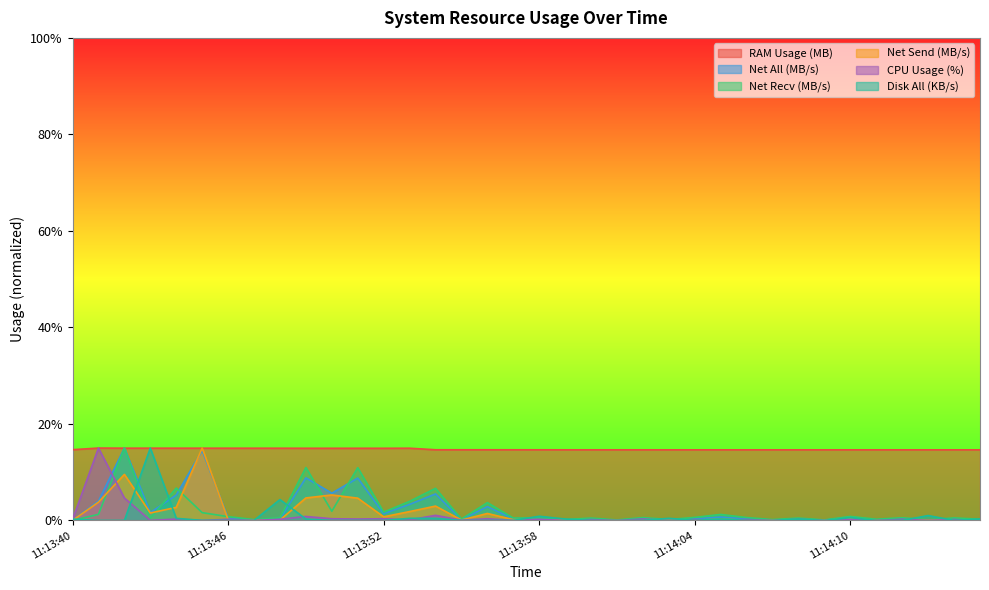

Where is the first local maximum for cpu_usage?

11:13:41